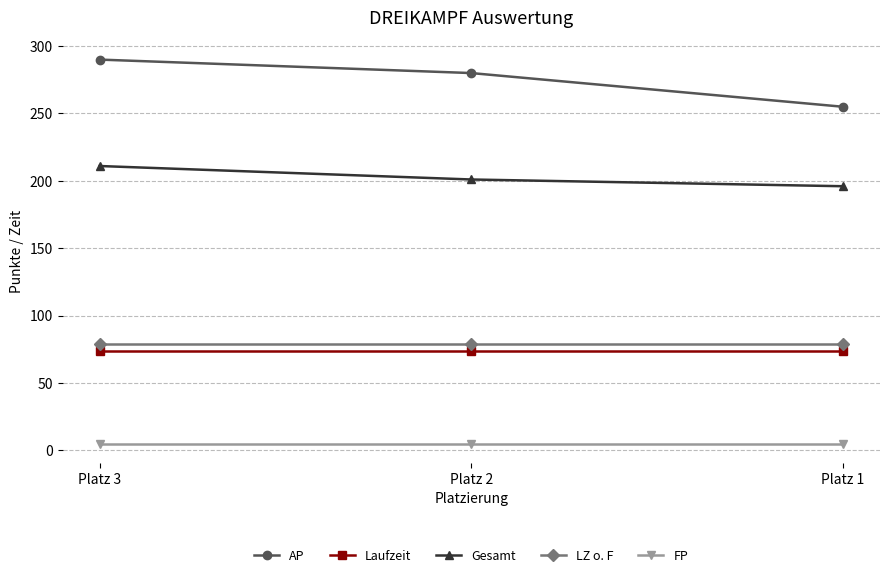

At which label is Gesamt closest to 203?

Platz 2